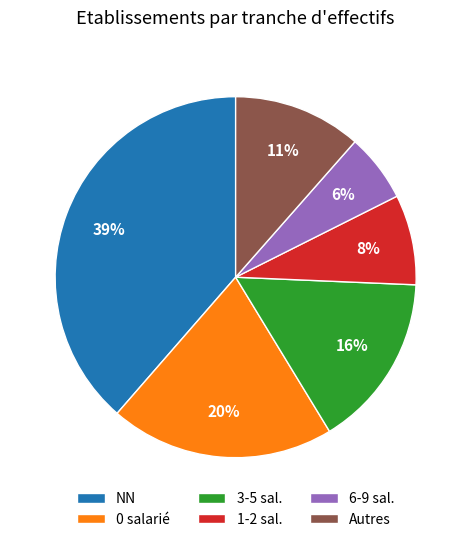

To the nearest percent, what percentage of the pie is 3-5 sal.?

16%